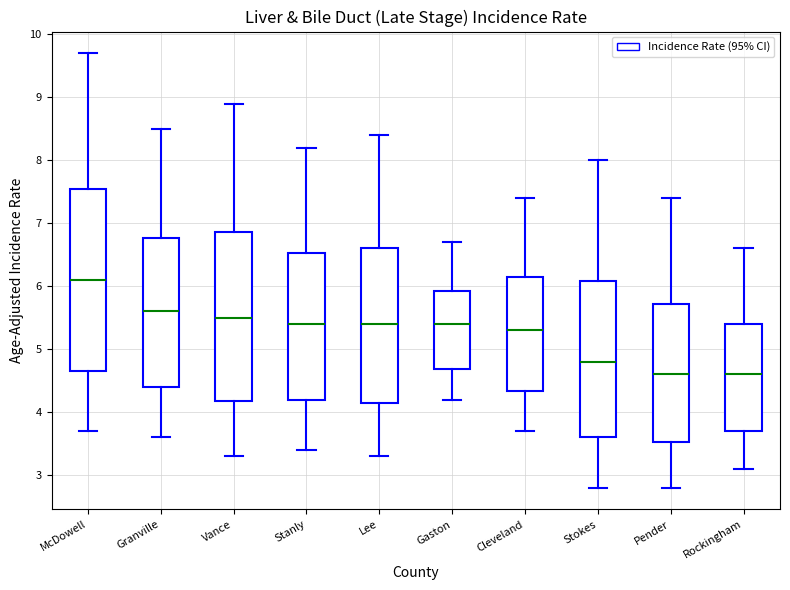

Which box is the tallest, from its lower edge to its upper edge?

McDowell